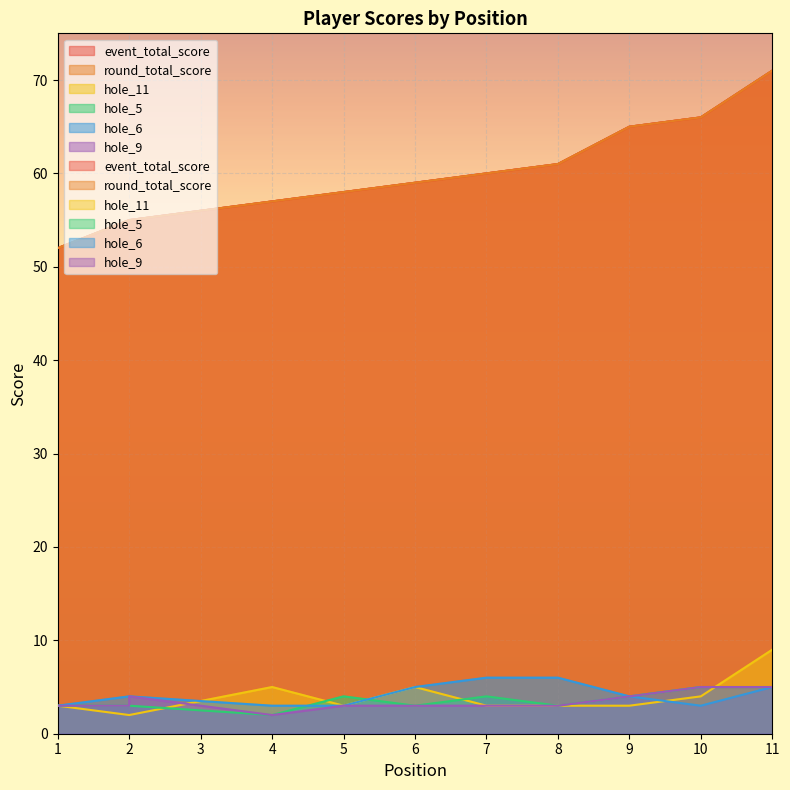

Which category has the lowest value across all series?

2